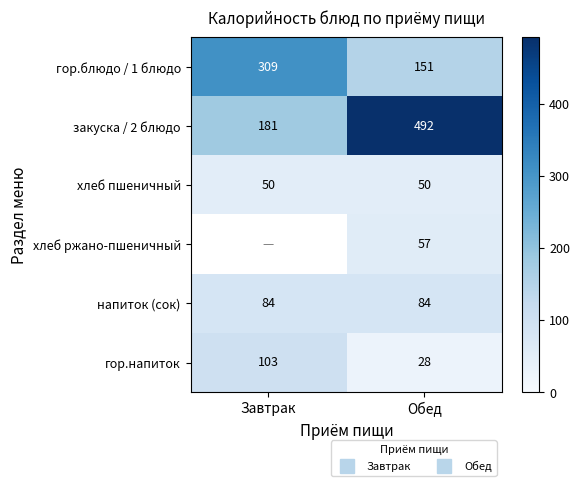

Which series changed the most between Завтрак and Обед?

закуска / 2 блюдо